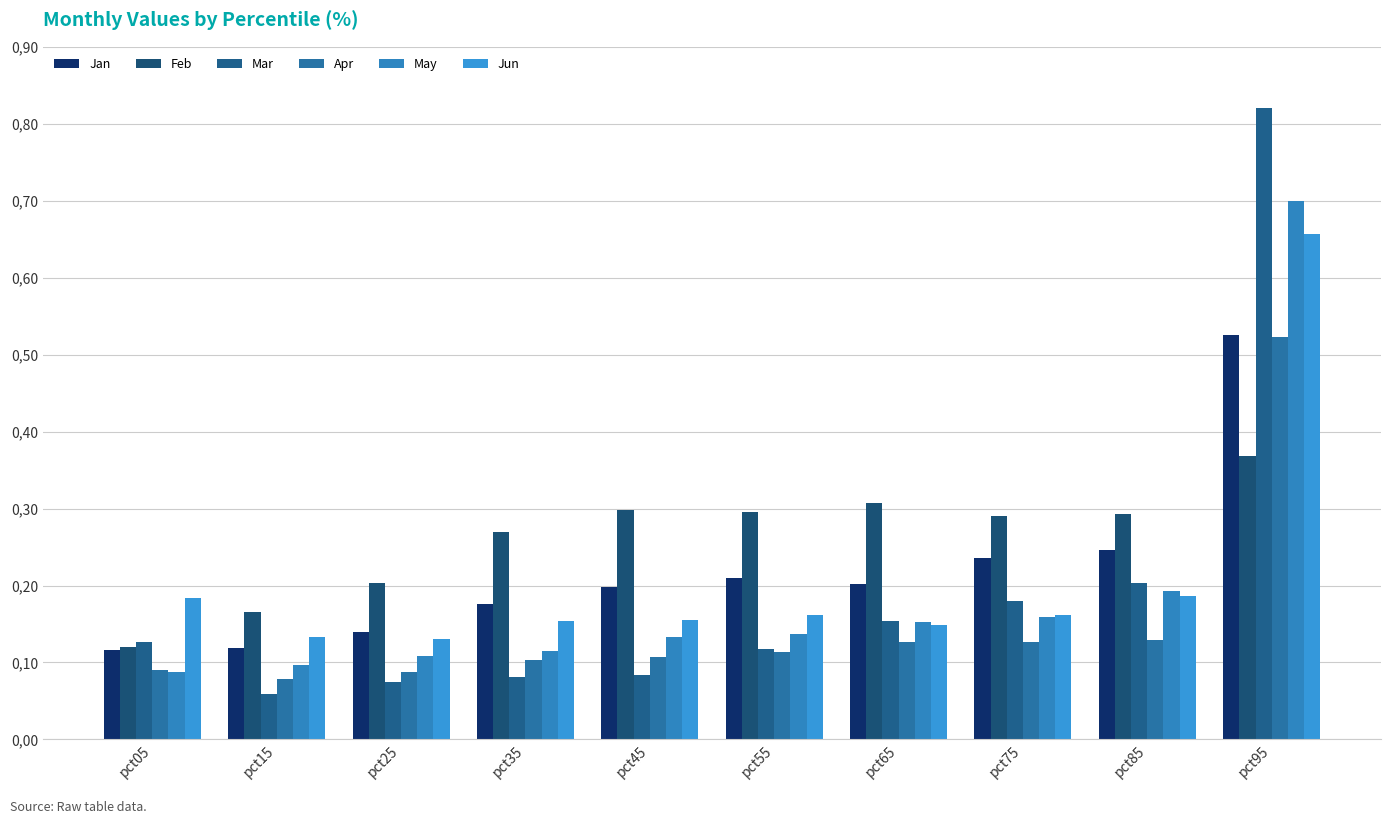

At how many categories does at least one series exceed 0?

10